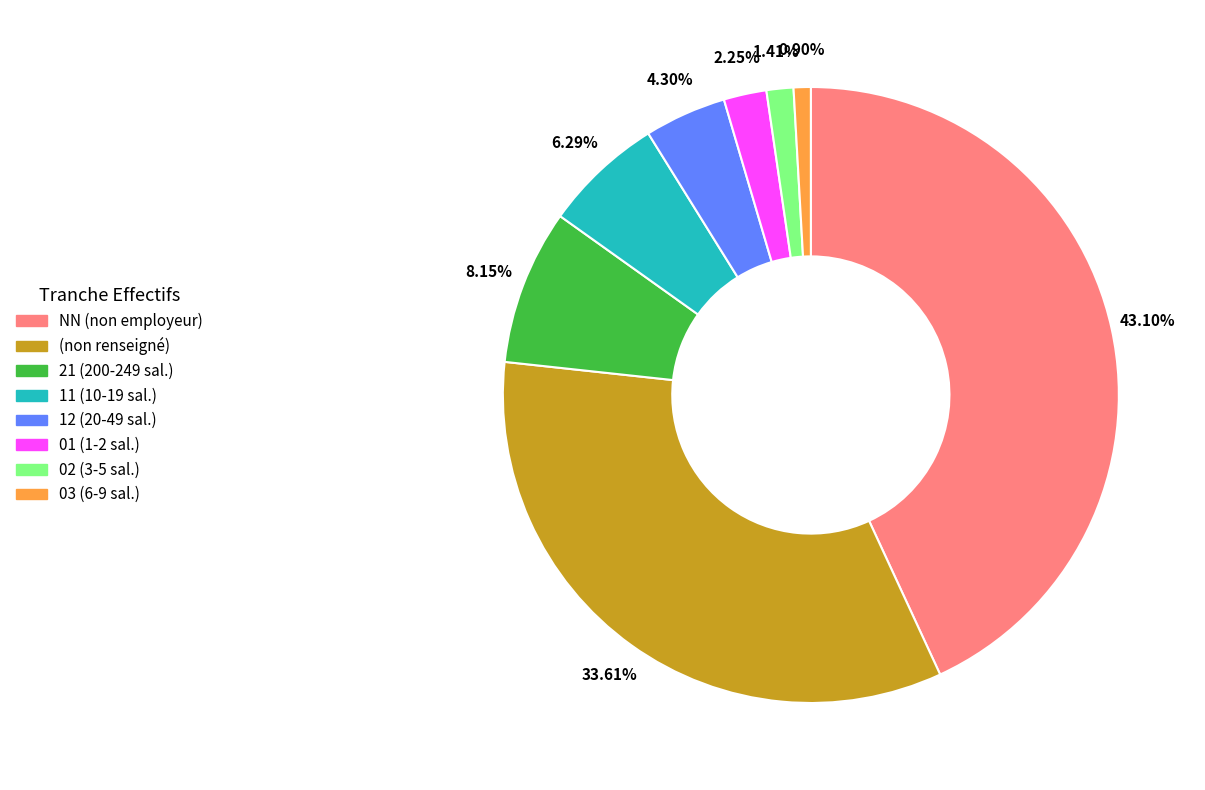

Is there any slice that represents more than half of the pie?

No